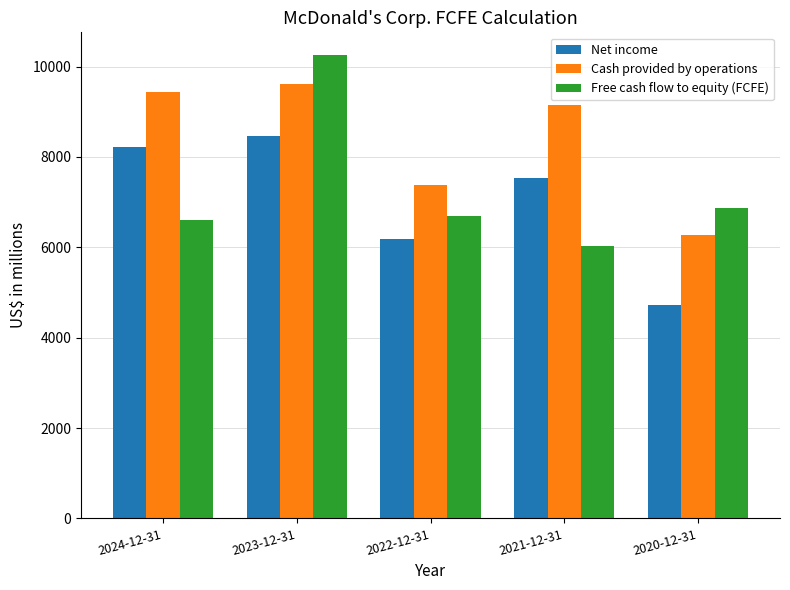

Which label corresponds to the smallest value in the chart?

2020-12-31